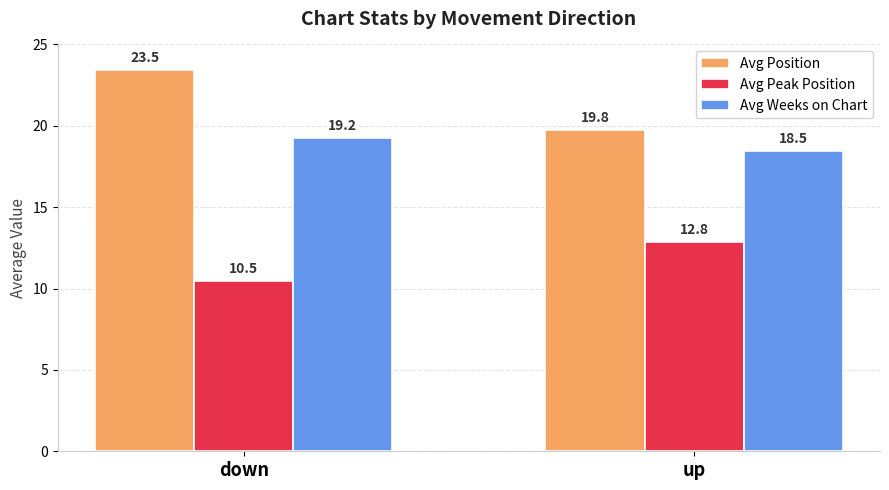

What is the total value across all series at down?

53.2